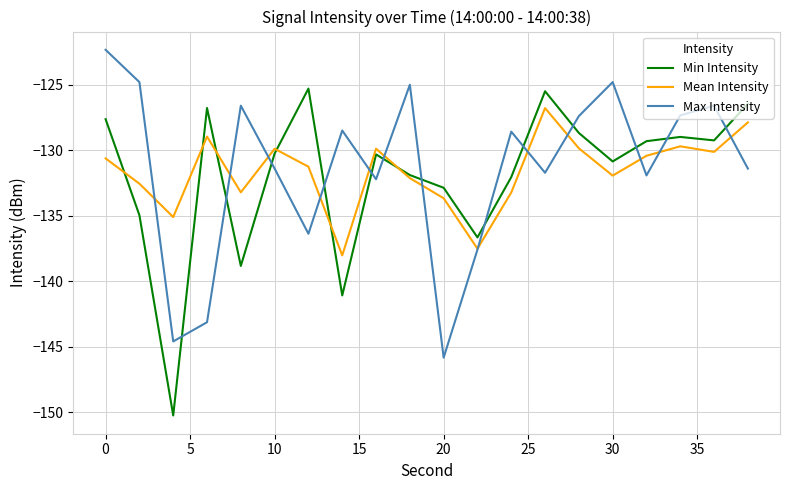

Does the chart have visible grid lines?

Yes